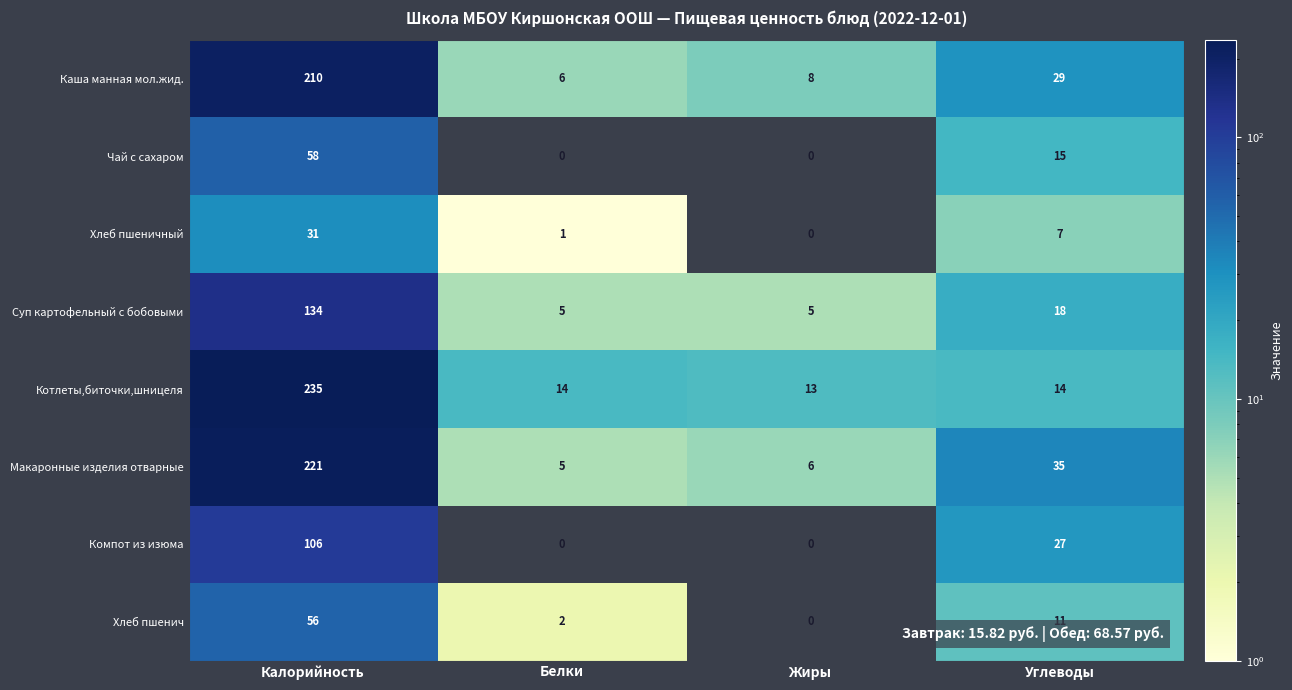

Which series has the widest spread of values?

Котлеты,биточки,шницеля